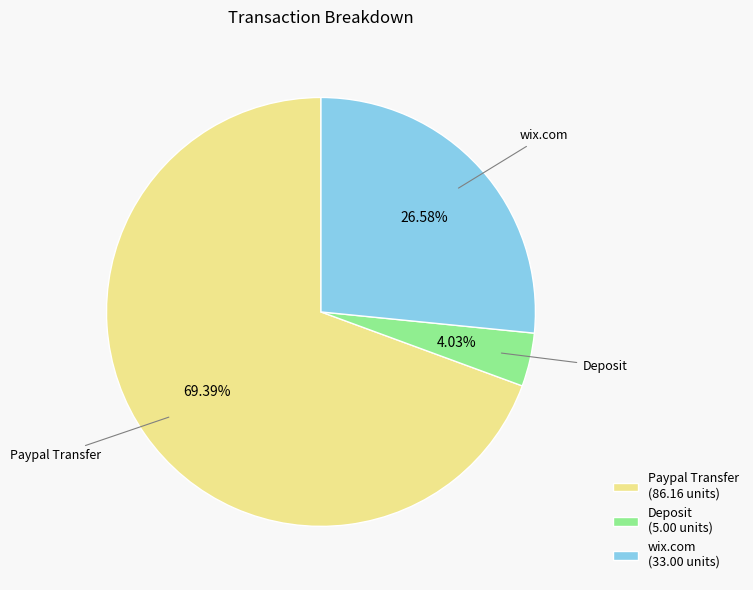

What is the smallest slice in the pie chart?

Deposit